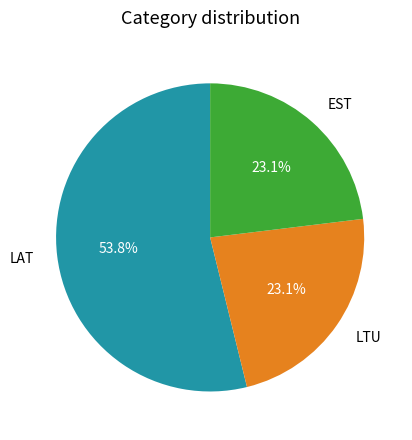

Do EST and LTU together represent more than half of the pie?

No